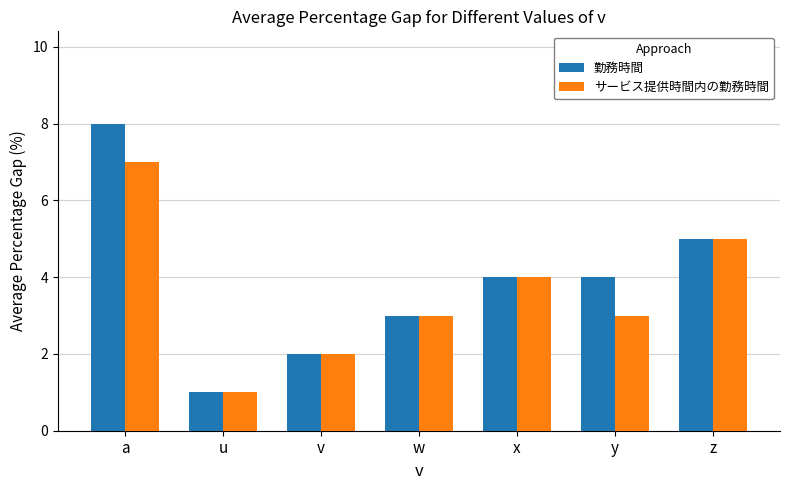

Is the value of サービス提供時間内の勤務時間 at z greater than the value of 勤務時間 at v?

Yes